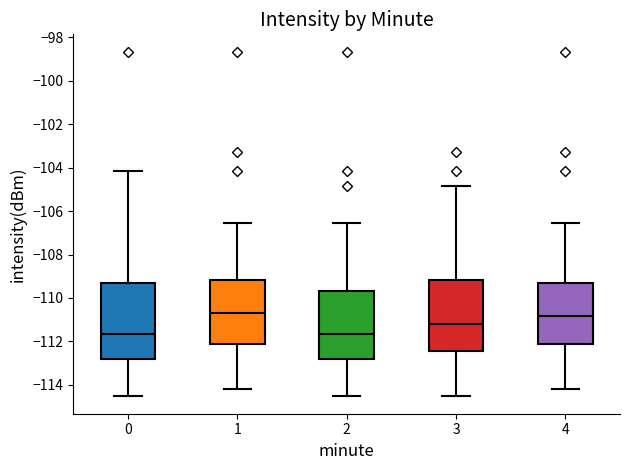

Where is the upper edge of the box at x = 4 on the y-axis? The values are not printed on the chart, so give them approximately, as read against the axis.

-109.2